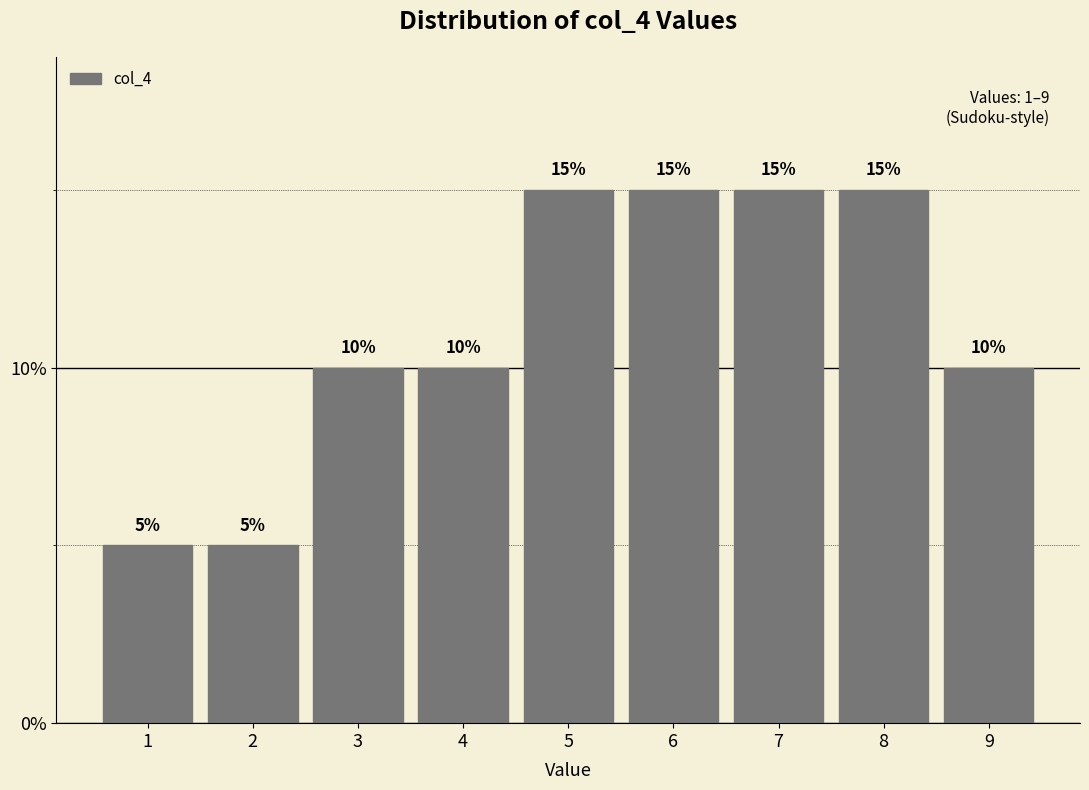

Reading left to right, transcribe all the data shown in this chart.

5	5	10	10	15	15	15	15	10